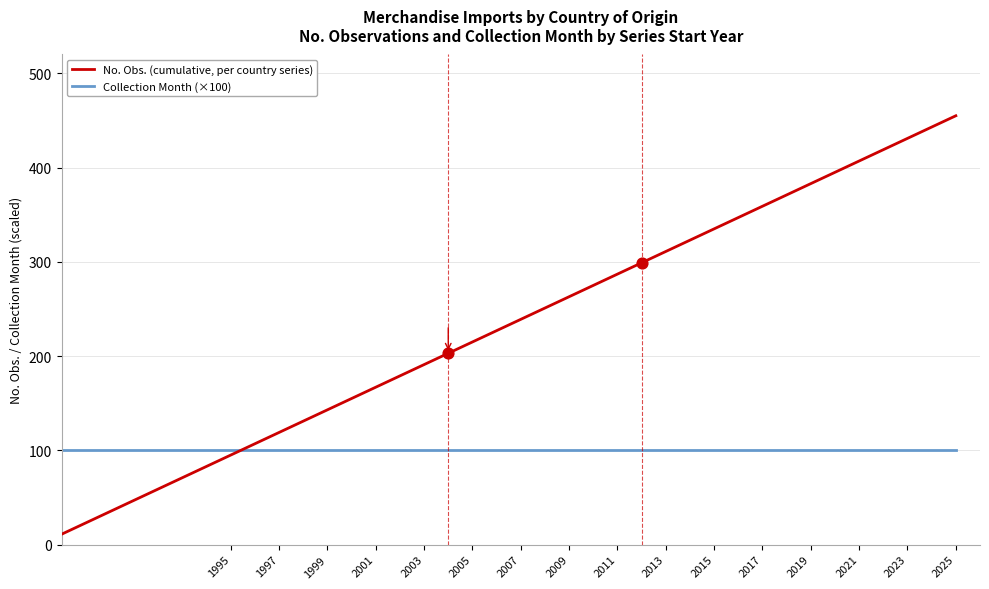

Which series has the largest total across all categories?

No. Obs. (cumulative, per country series)